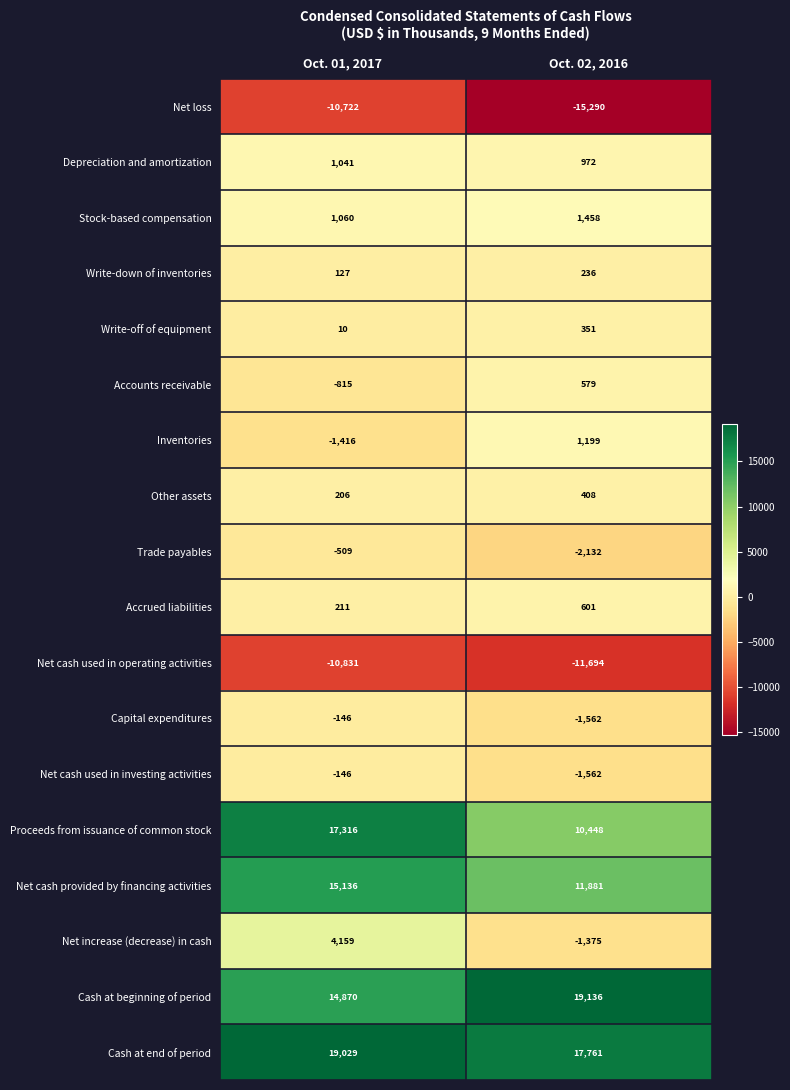

What is the total value across all series at Oct. 01, 2017?

48580